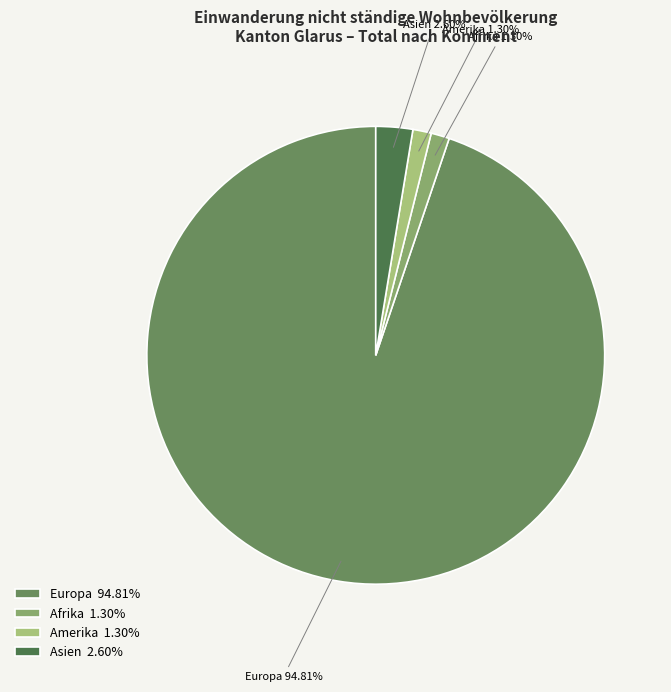

What is the total percentage of Asien and Europa?

97.4%